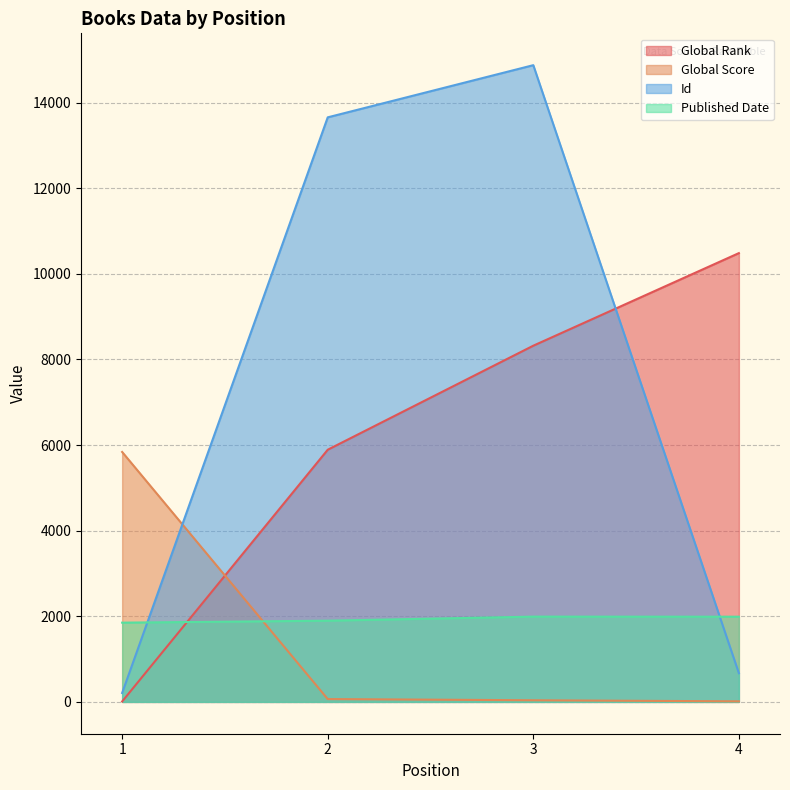

Which series changed the most between 3 and 4?

Id